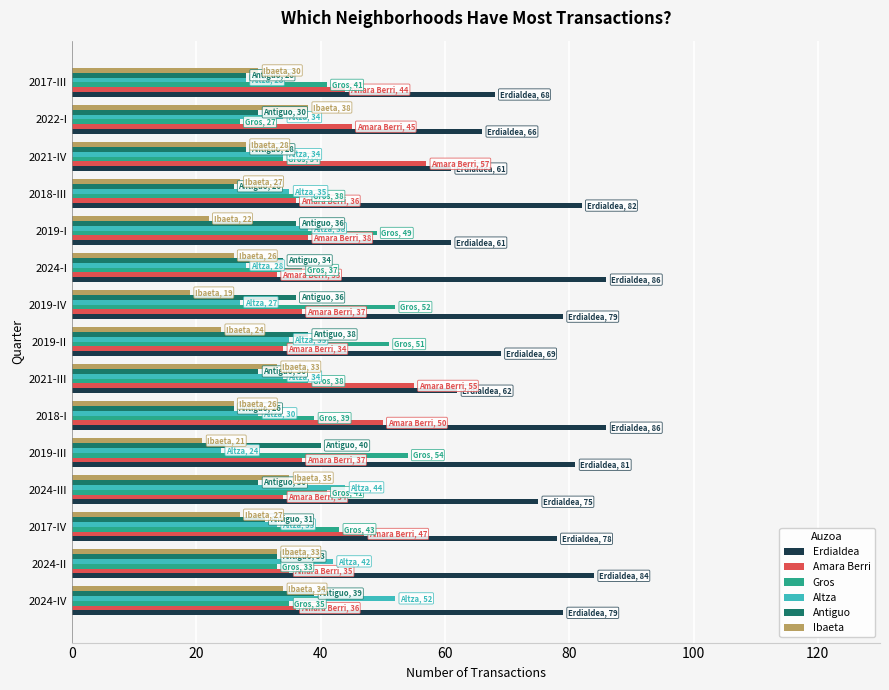

Is the value of Amara Berri at 2021-IV greater than the value of Erdialdea at 2021-IV?

No